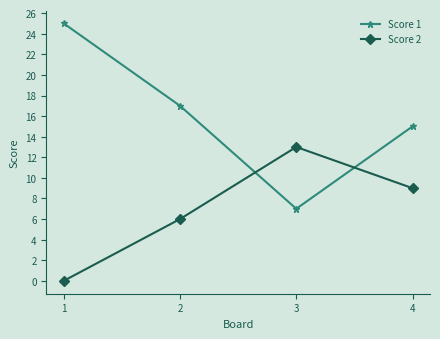

Is it true that Score 2 equals 6 at 2?

True